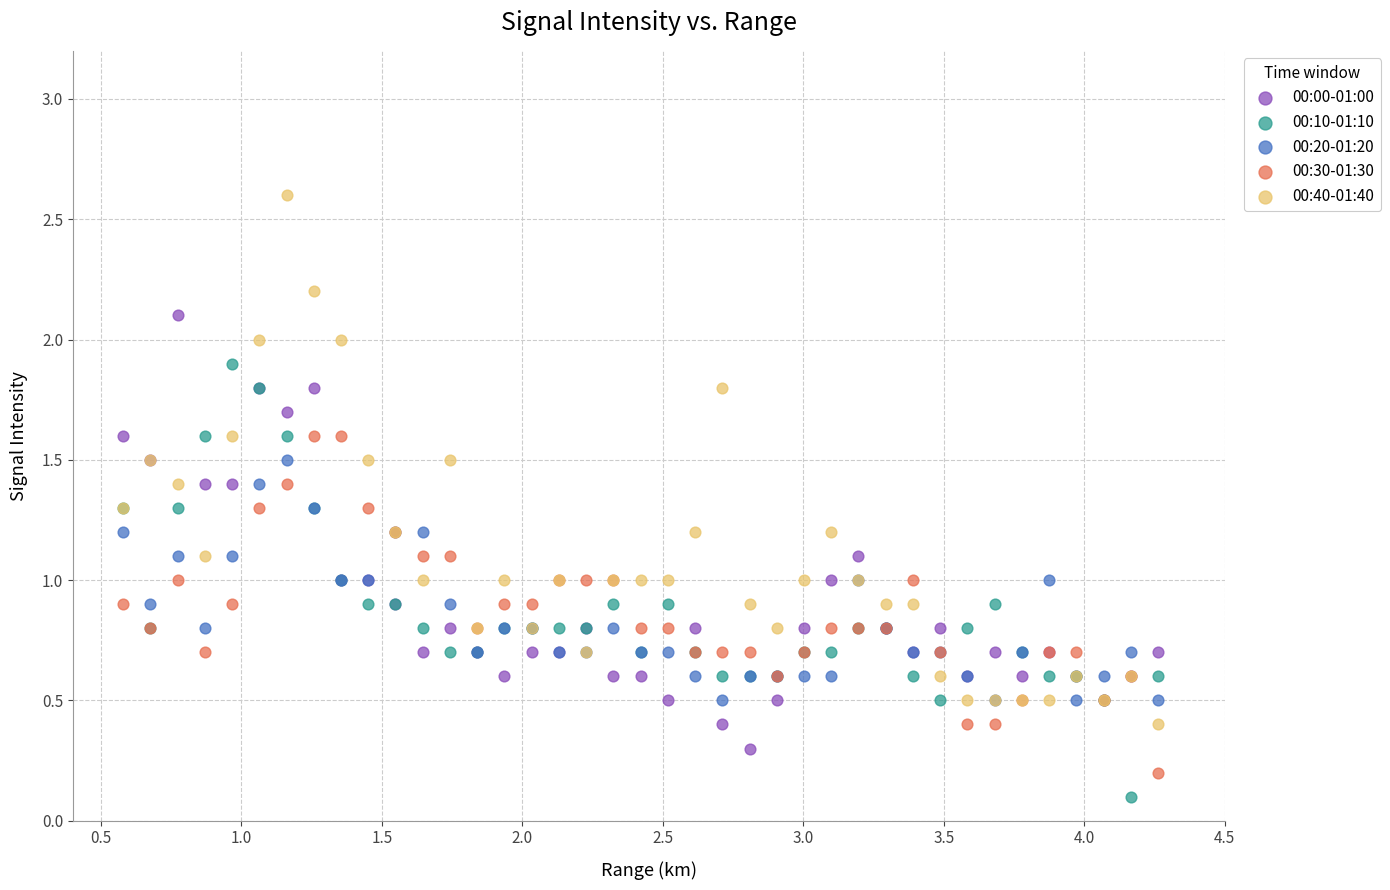

Which series contains the lowest Y value?

00:10-01:10